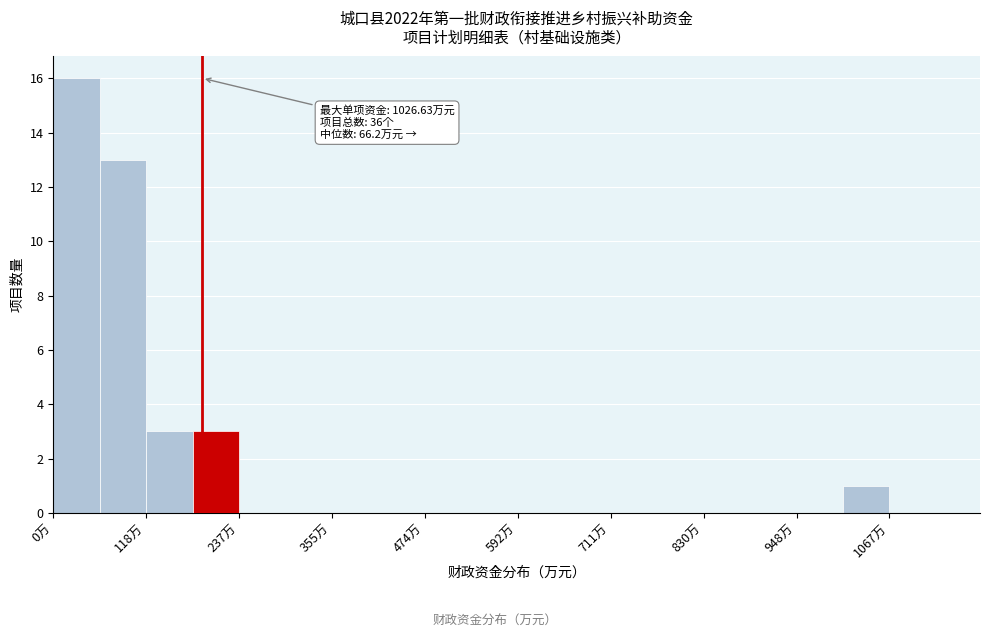

Read against the x-axis, roughly where is the centre of the tallest bar?

20